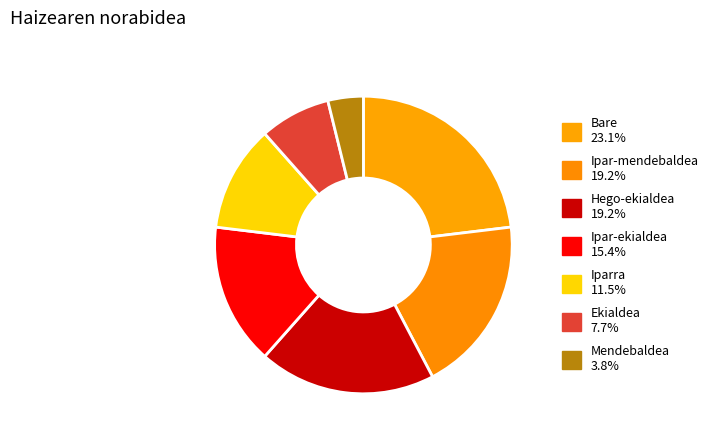

What is the change in value from Bare to Ipar-mendebaldea?

-1